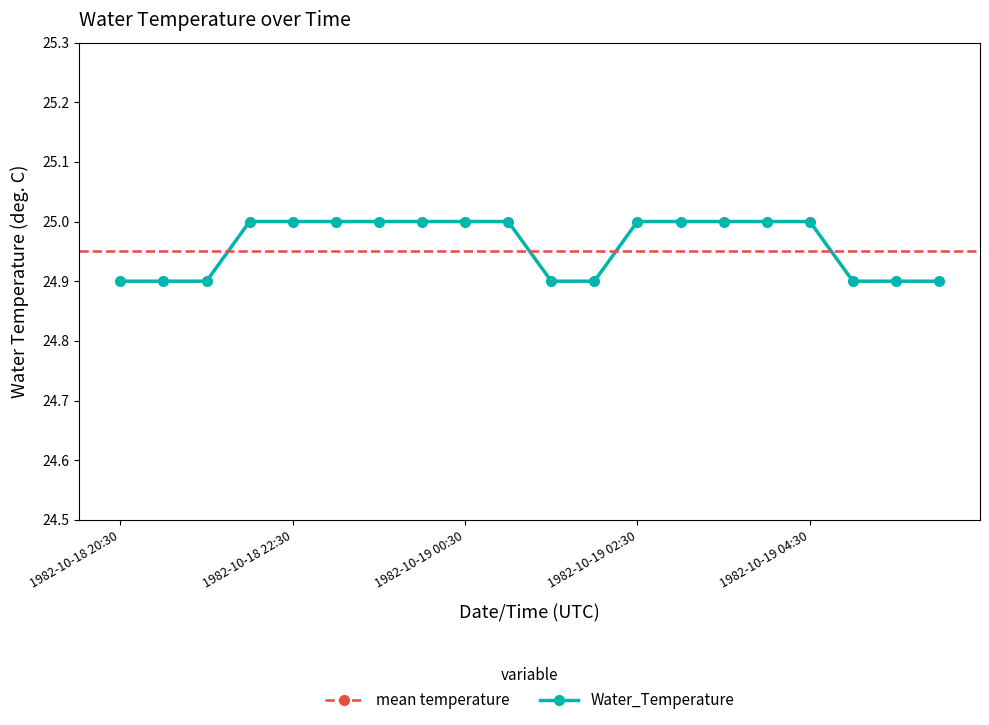

Which category has the lowest value across all series?

1982-10-18 20:30